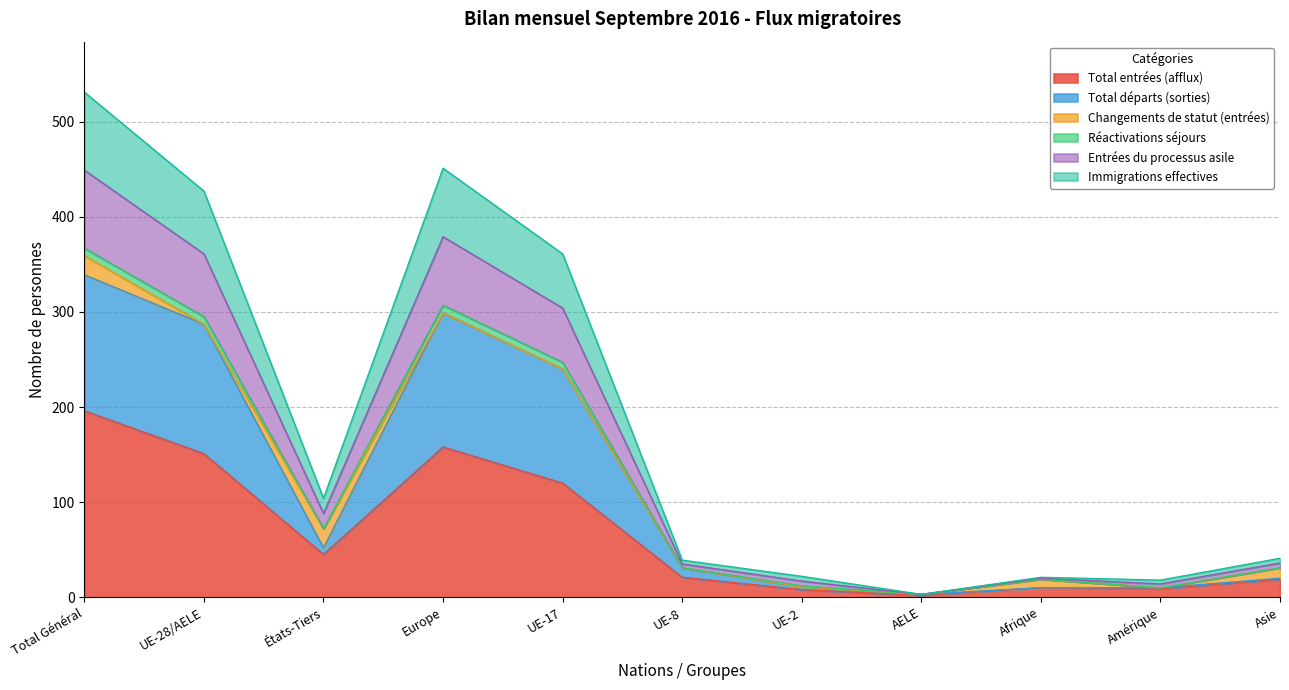

Does the chart display data point markers on the line(s)?

No